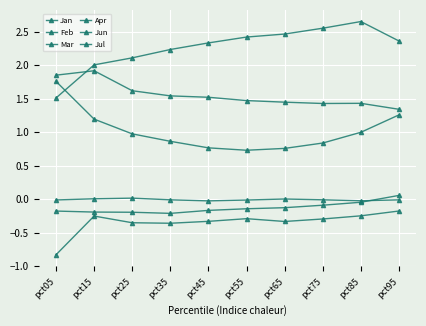

Reading right to left, what are all the values shown in this chart?

Jan: pct95=-0.2	pct85=-0.2	pct75=-0.3	pct65=-0.3	pct55=-0.3	pct45=-0.3	pct35=-0.4	pct25=-0.4	pct15=-0.3	pct05=-0.8
Feb: pct95=1.3	pct85=1.0	pct75=0.8	pct65=0.8	pct55=0.7	pct45=0.8	pct35=0.9	pct25=1.0	pct15=1.2	pct05=1.8
Mar: pct95=0.1	pct85=-0.0	pct75=-0.1	pct65=-0.1	pct55=-0.1	pct45=-0.2	pct35=-0.2	pct25=-0.2	pct15=-0.2	pct05=-0.2
Apr: pct95=2.4	pct85=2.7	pct75=2.6	pct65=2.5	pct55=2.4	pct45=2.3	pct35=2.2	pct25=2.1	pct15=2.0	pct05=1.5
Jun: pct95=1.3	pct85=1.4	pct75=1.4	pct65=1.5	pct55=1.5	pct45=1.5	pct35=1.5	pct25=1.6	pct15=1.9	pct05=1.9
Jul: pct95=-0.0	pct85=-0.0	pct75=-0.0	pct65=0.0	pct55=-0.0	pct45=-0.0	pct35=-0.0	pct25=0.0	pct15=0.0	pct05=-0.0